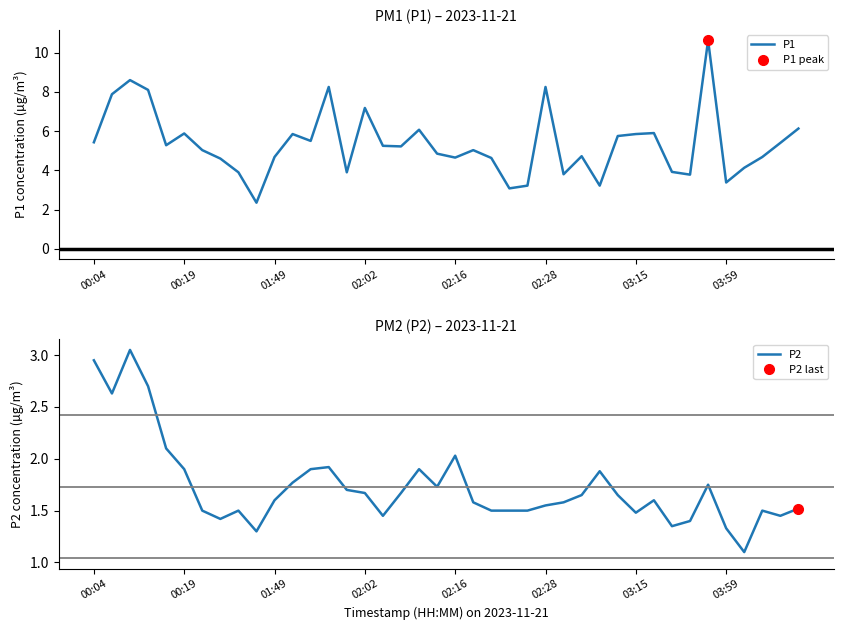

What is the label of the 18th point from the right?

22